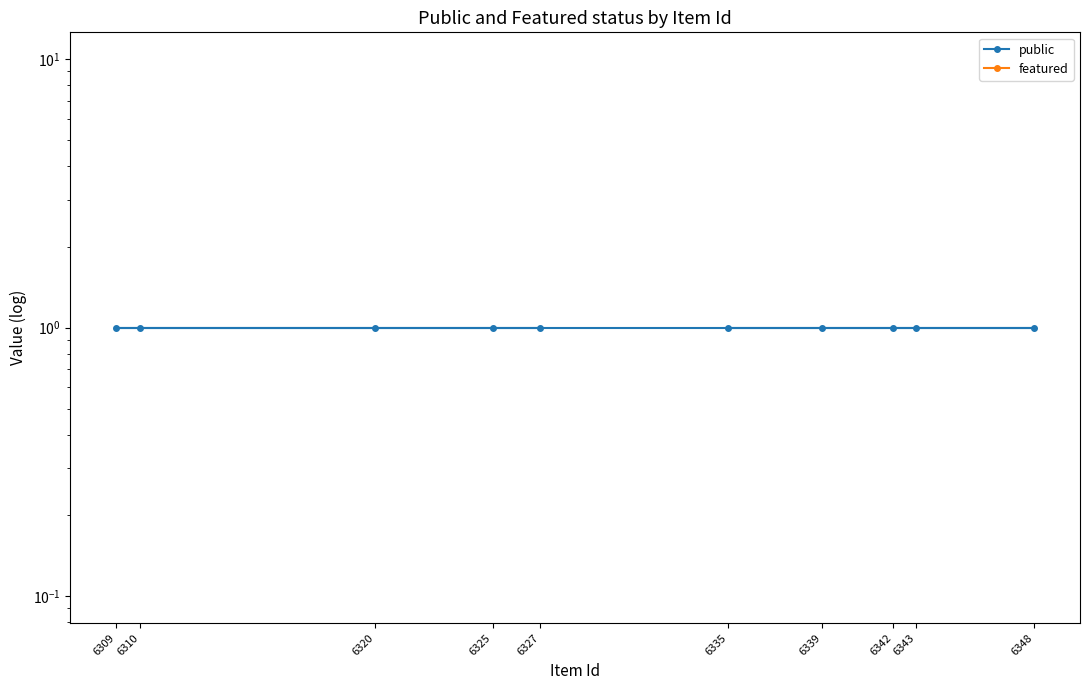

Which category has the highest value in the featured series?

6327